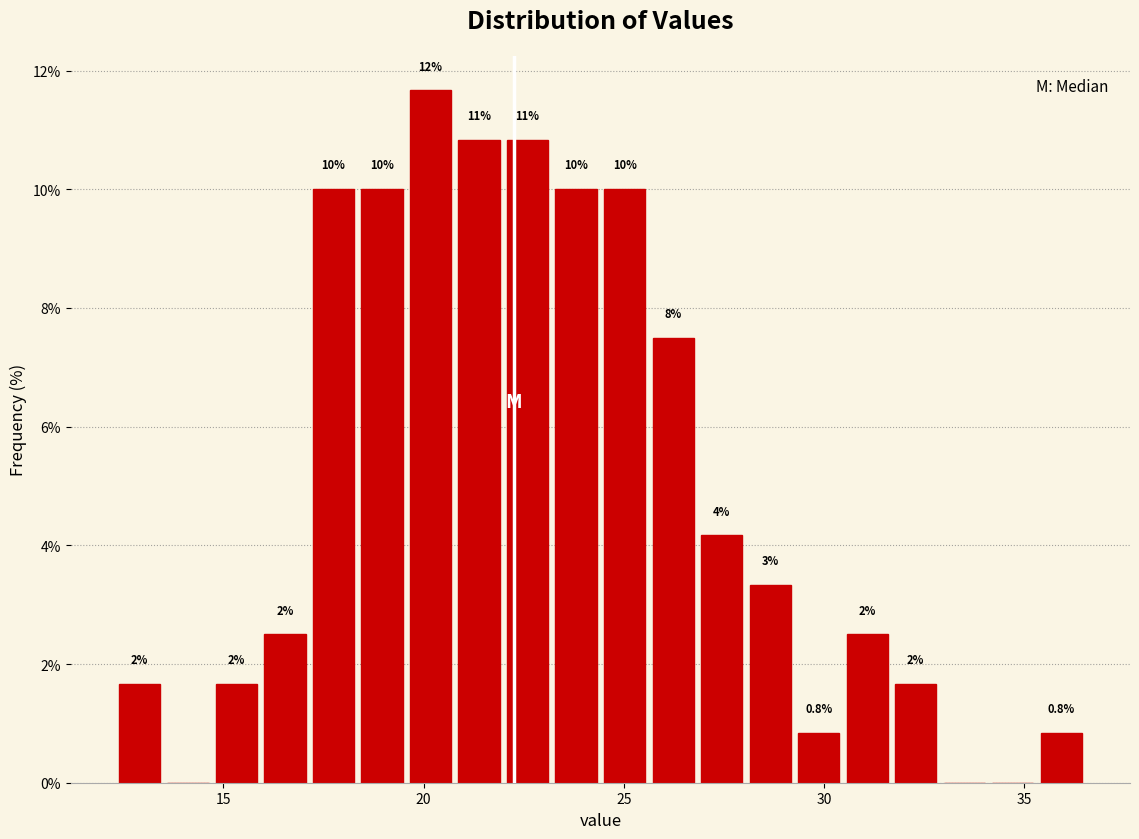

Around what value on the x-axis is the tallest bar? Give the approximate position of its centre, as read against the axis.

20.0